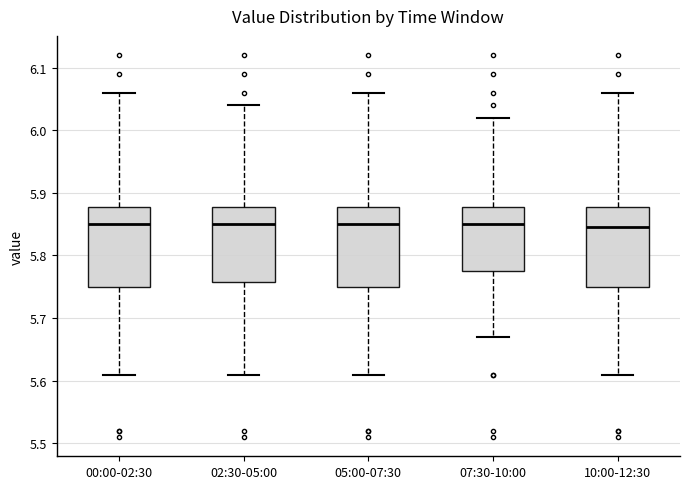

Where is the upper edge of the box for 00:00-02:30 on the y-axis? The values are not printed on the chart, so give them approximately, as read against the axis.

5.88